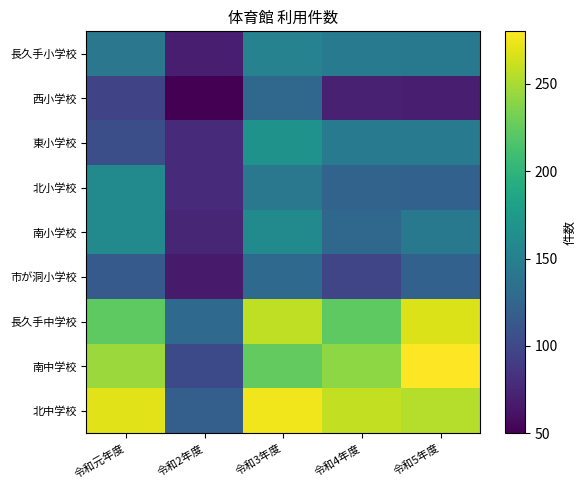

Reading left to right, transcribe all the data shown in this chart.

長久手小学校: 令和元年度=141	令和2年度=69	令和3年度=152	令和4年度=145	令和5年度=143
西小学校: 令和元年度=97	令和2年度=50	令和3年度=127	令和4年度=71	令和5年度=69
東小学校: 令和元年度=105	令和2年度=78	令和3年度=167	令和4年度=146	令和5年度=144
北小学校: 令和元年度=159	令和2年度=77	令和3年度=142	令和4年度=123	令和5年度=121
南小学校: 令和元年度=160	令和2年度=75	令和3年度=159	令和4年度=128	令和5年度=143
市が洞小学校: 令和元年度=115	令和2年度=67	令和3年度=129	令和4年度=98	令和5年度=121
長久手中学校: 令和元年度=223	令和2年度=129	令和3年度=258	令和4年度=223	令和5年度=268
南中学校: 令和元年度=245	令和2年度=102	令和3年度=225	令和4年度=241	令和5年度=280
北中学校: 令和元年度=270	令和2年度=120	令和3年度=275	令和4年度=259	令和5年度=254